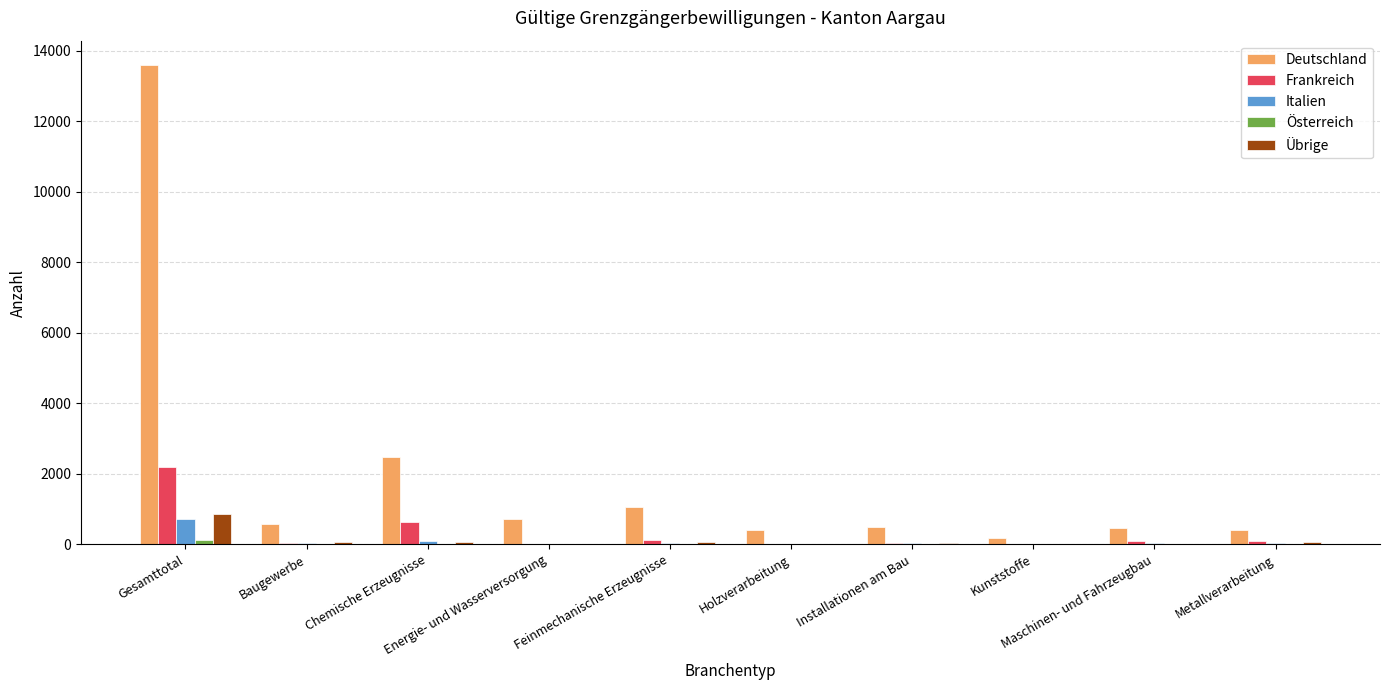

What is the difference between the Übrige values at Kunststoffe and Energie- und Wasserversorgung?

8